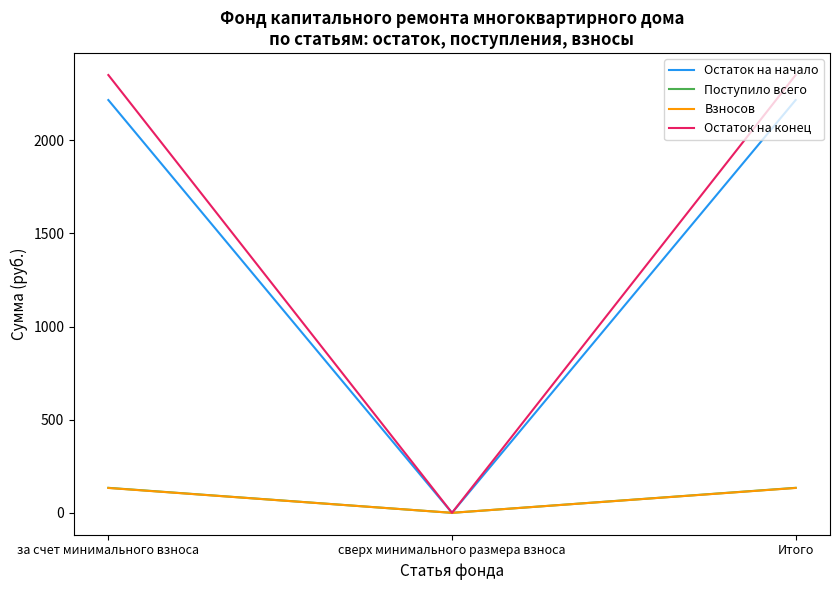

The value of Остаток на начало at за счет минимального взноса is 1505.6. True or false?

False